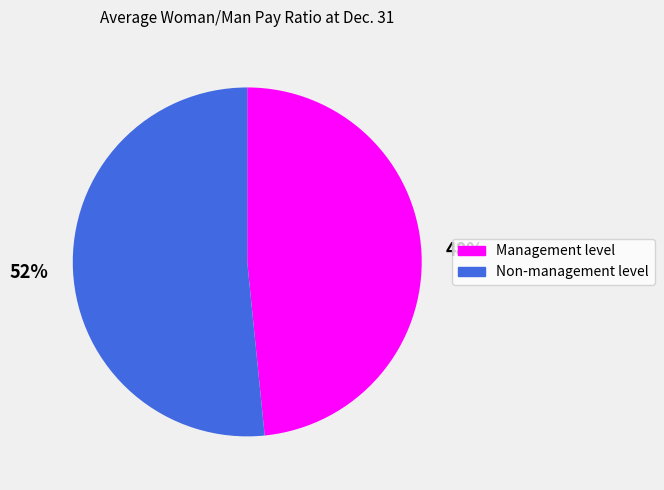

To the nearest percent, what percentage of the pie is Non-management level?

52%